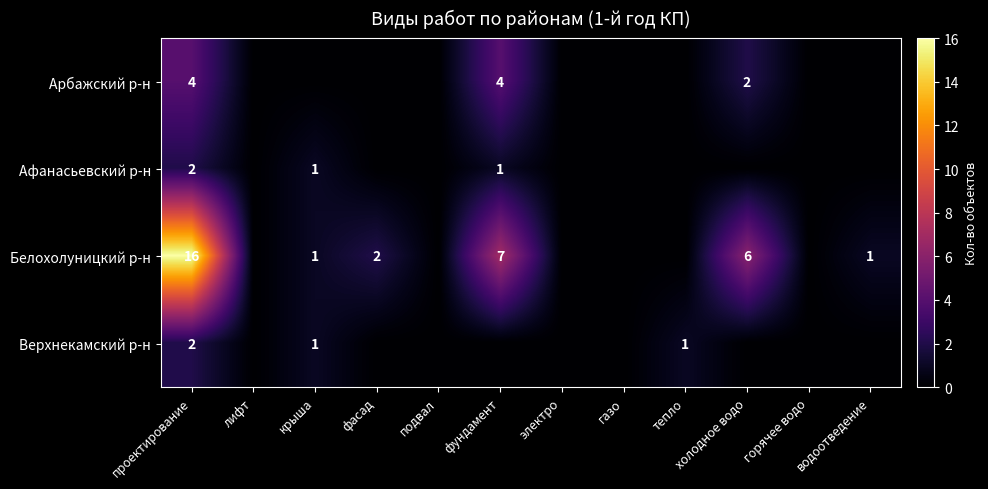

At which category is the sum across all series the highest?

проектирование